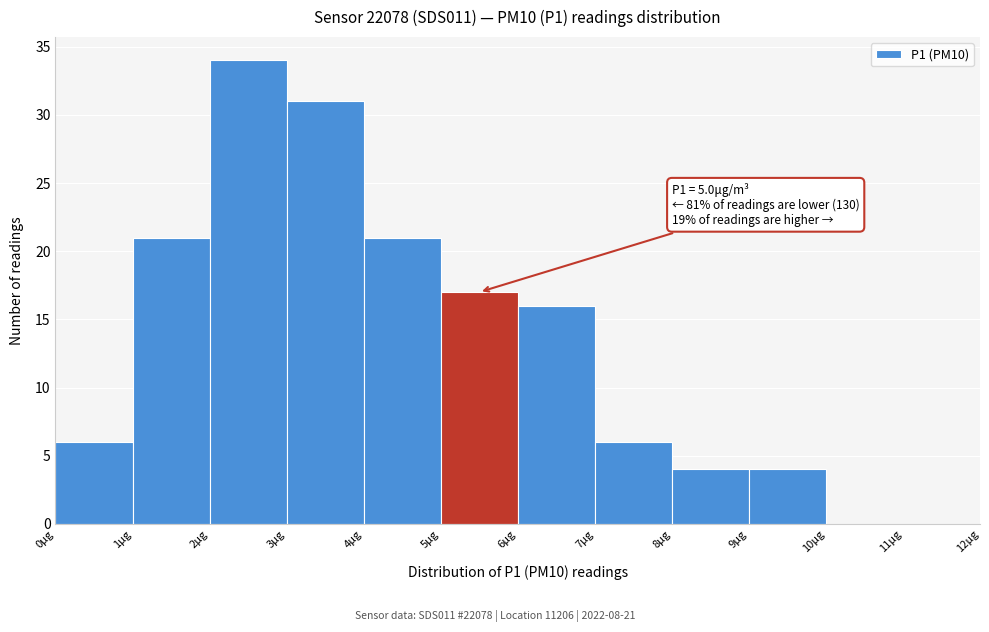

Which range on the x-axis has the tallest bar?

2 to 3